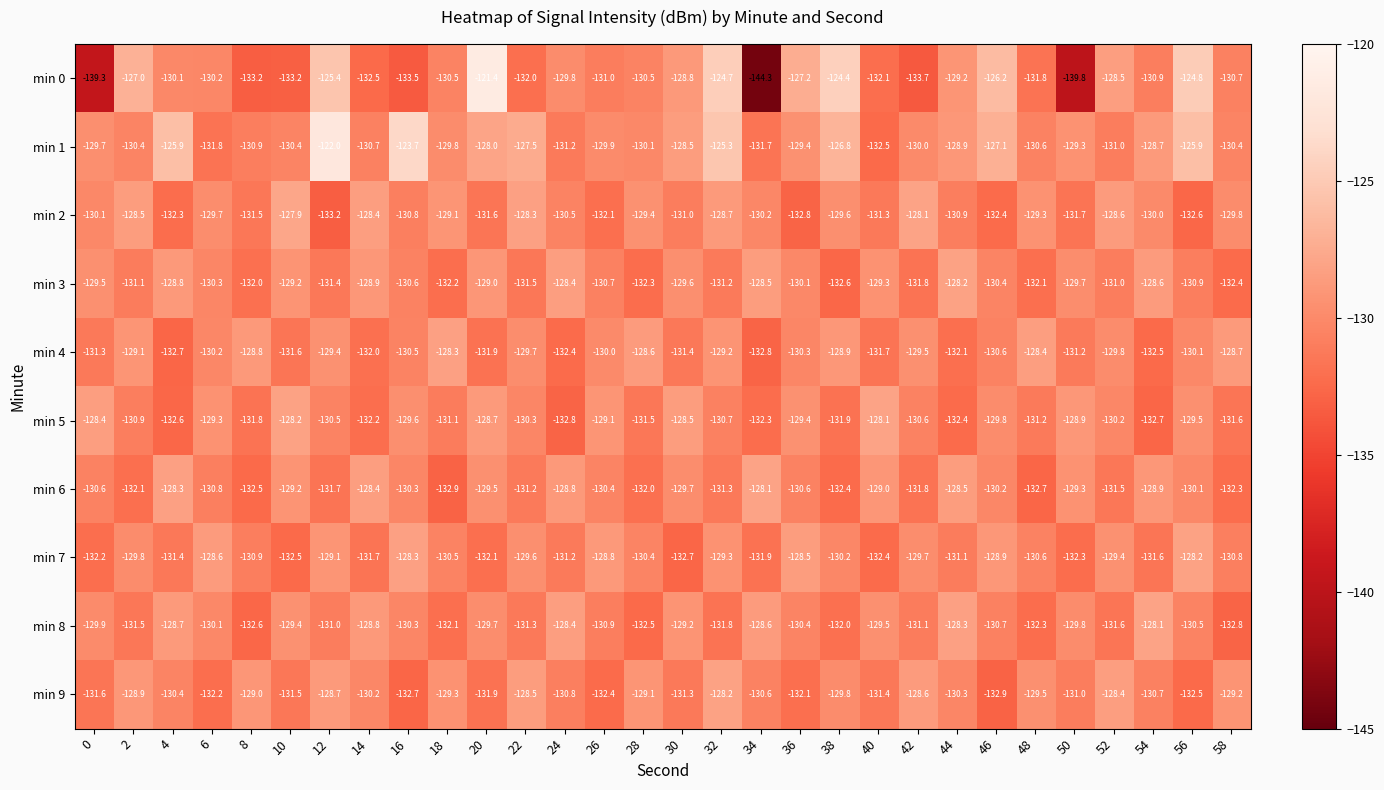

The value of min 7 at 24 is -131.2. True or false?

True